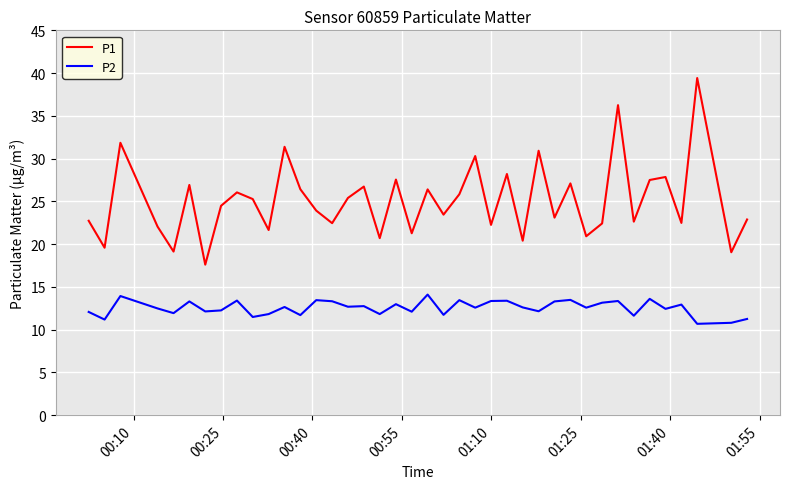

Which series has the largest total across all categories?

P1